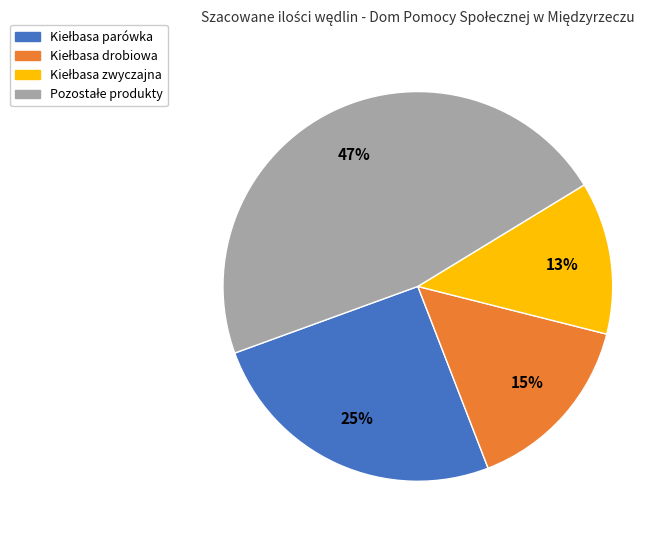

To the nearest percent, what is the difference between the largest and smallest slice percentages?

34%